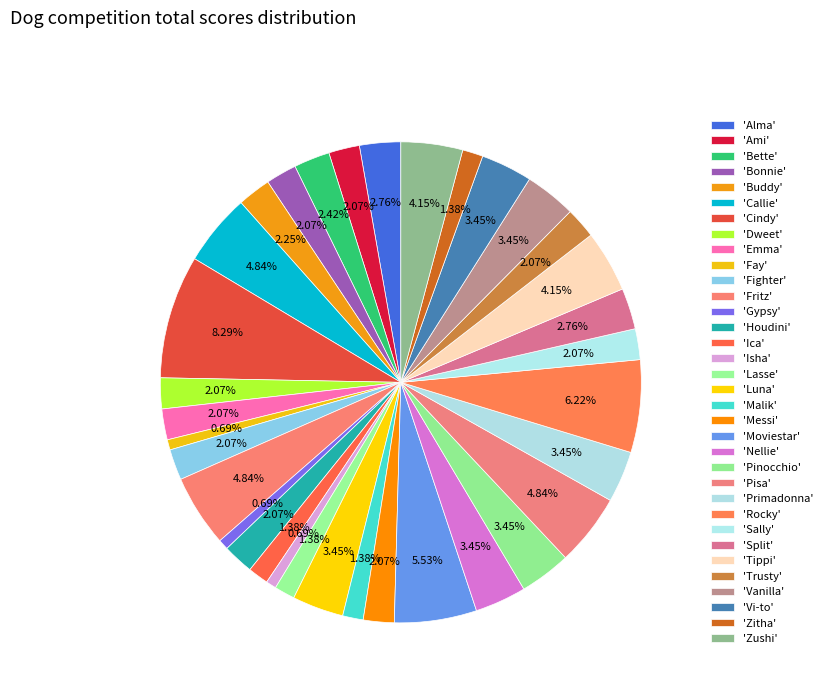

How many slices are in this pie chart?

34